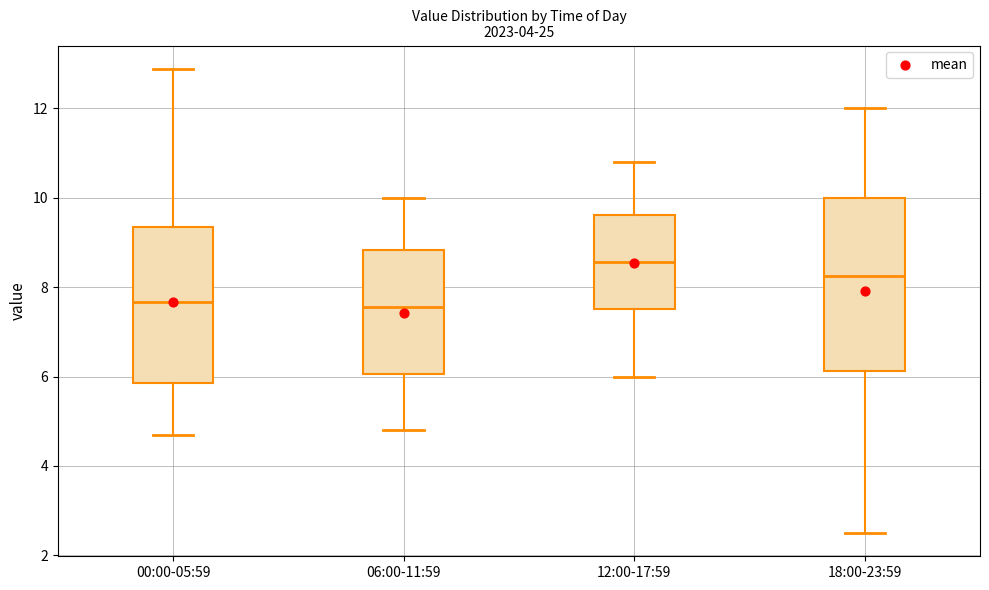

Reading left to right, read every box against the y-axis: the position of its median line, the range the box covers, and the ends of its whiskers. The values are not printed on the chart, so give them approximately, as read against the axis.

00:00-05:59: median 7.6, box 5.8 to 9.4, whiskers 4.8 to 12.8
06:00-11:59: median 7.6, box 6.0 to 8.8, whiskers 4.8 to 10.0
12:00-17:59: median 8.6, box 7.6 to 9.6, whiskers 6.0 to 10.8
18:00-23:59: median 8.2, box 6.2 to 10.0, whiskers 2.6 to 12.0